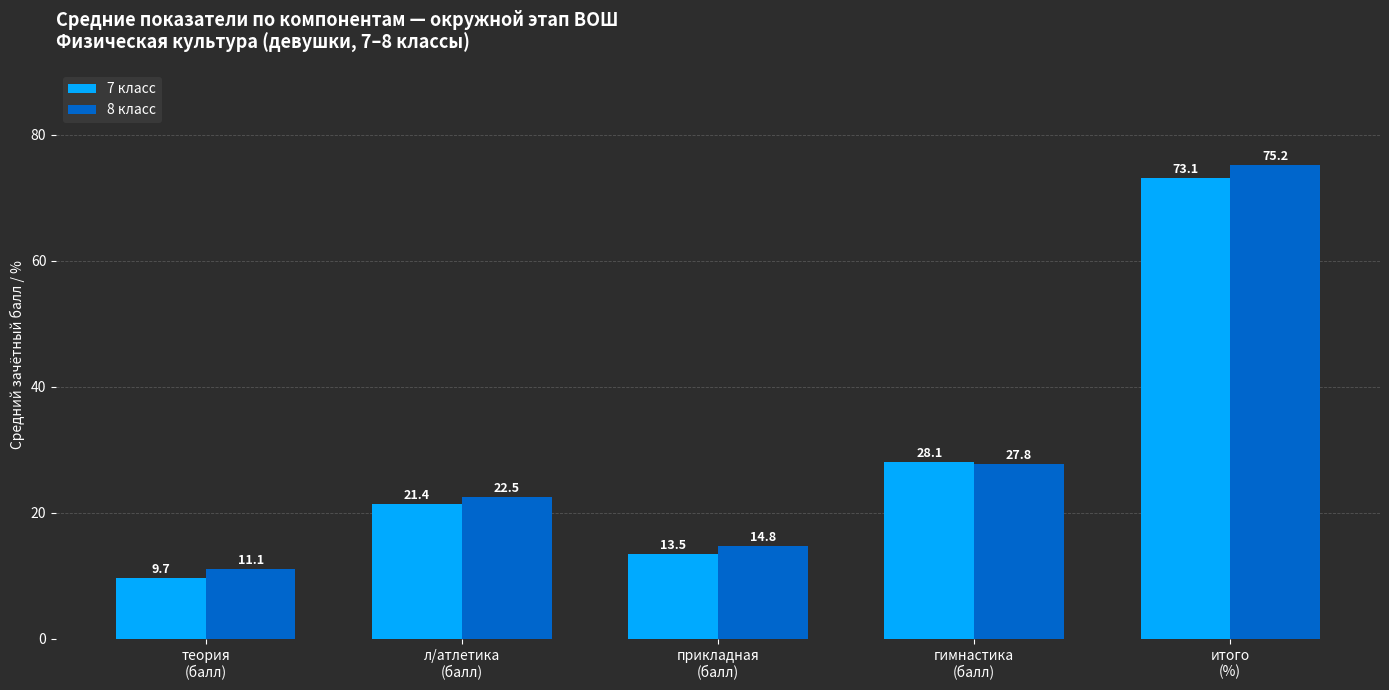

At which label is 7 класс closest to 41?

гимнастика
(балл)